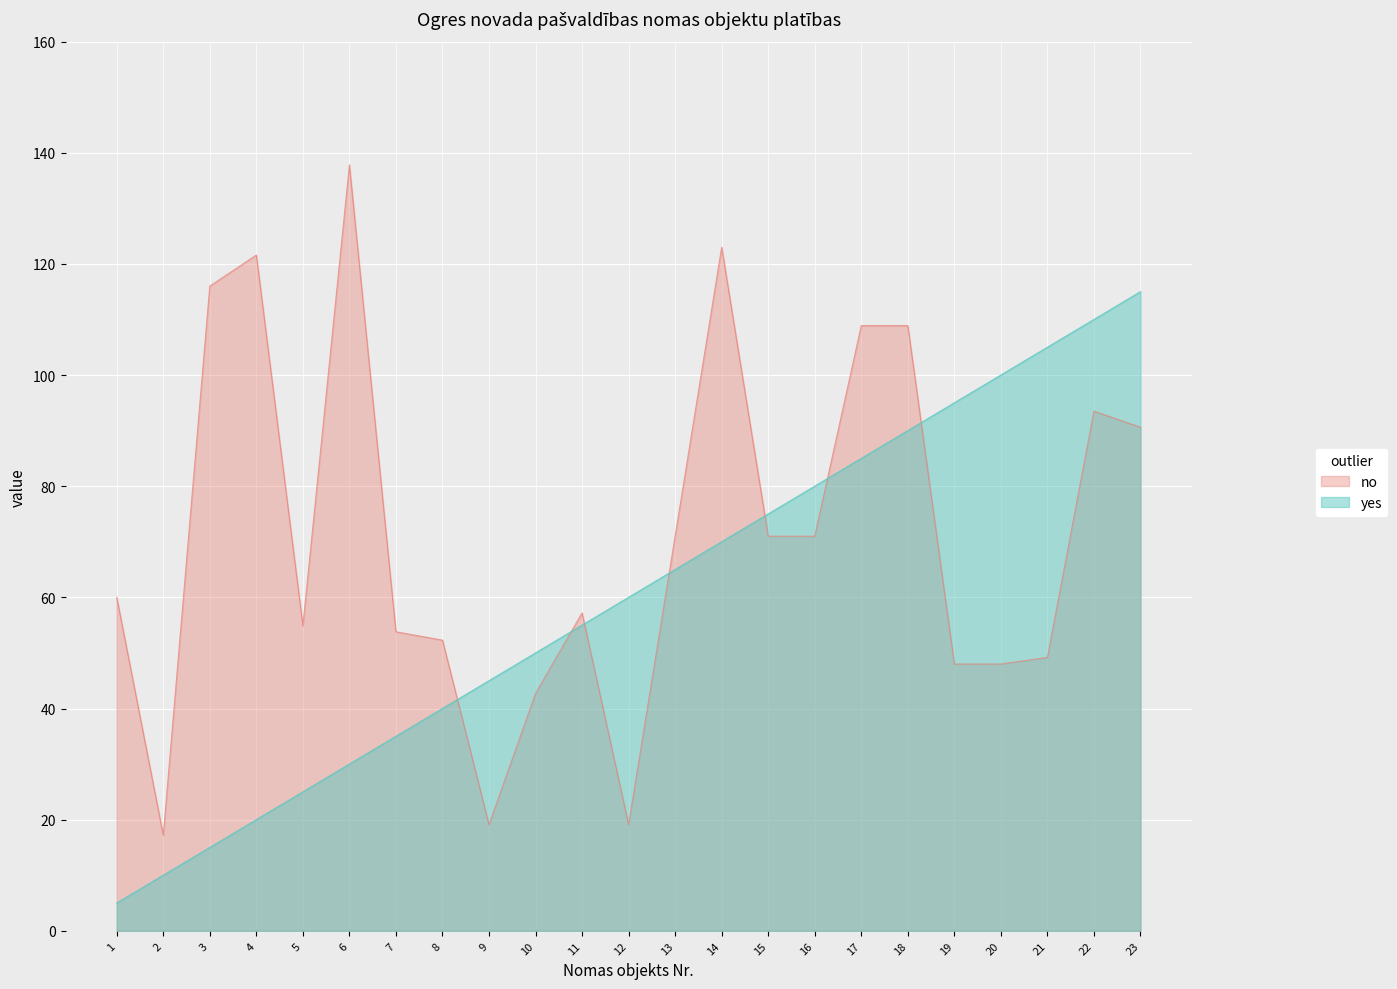

Does the chart display data point markers on the line(s)?

No